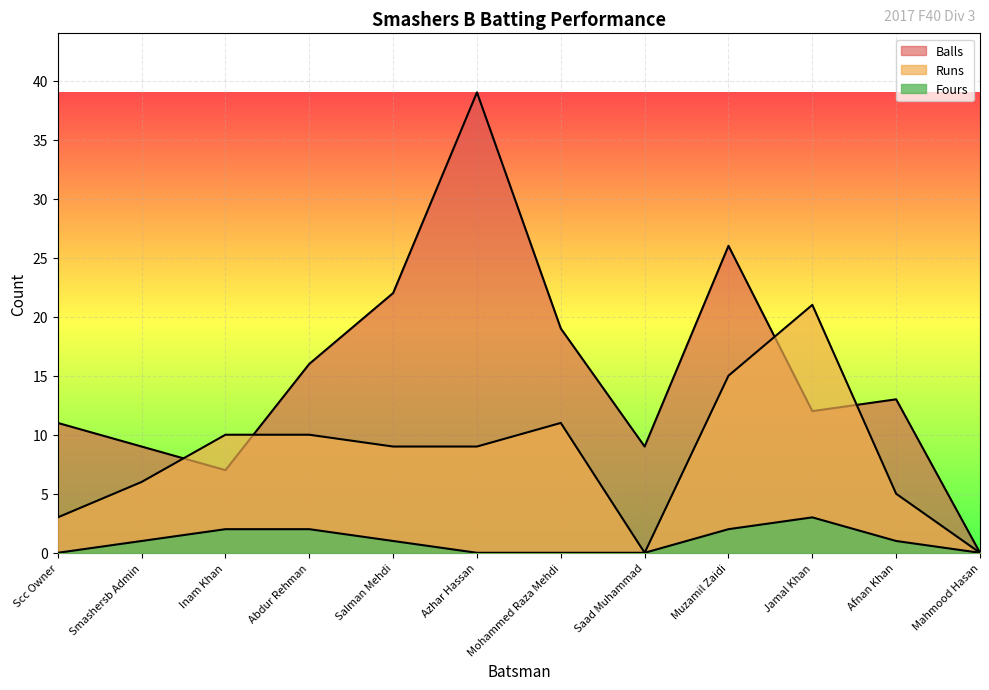

What is the difference between the Runs values at Abdur Rehman and Jamal Khan?

11